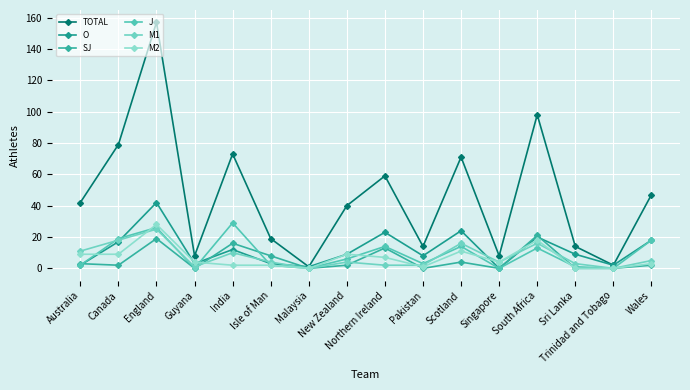

What is the total value across all series at Wales?

93